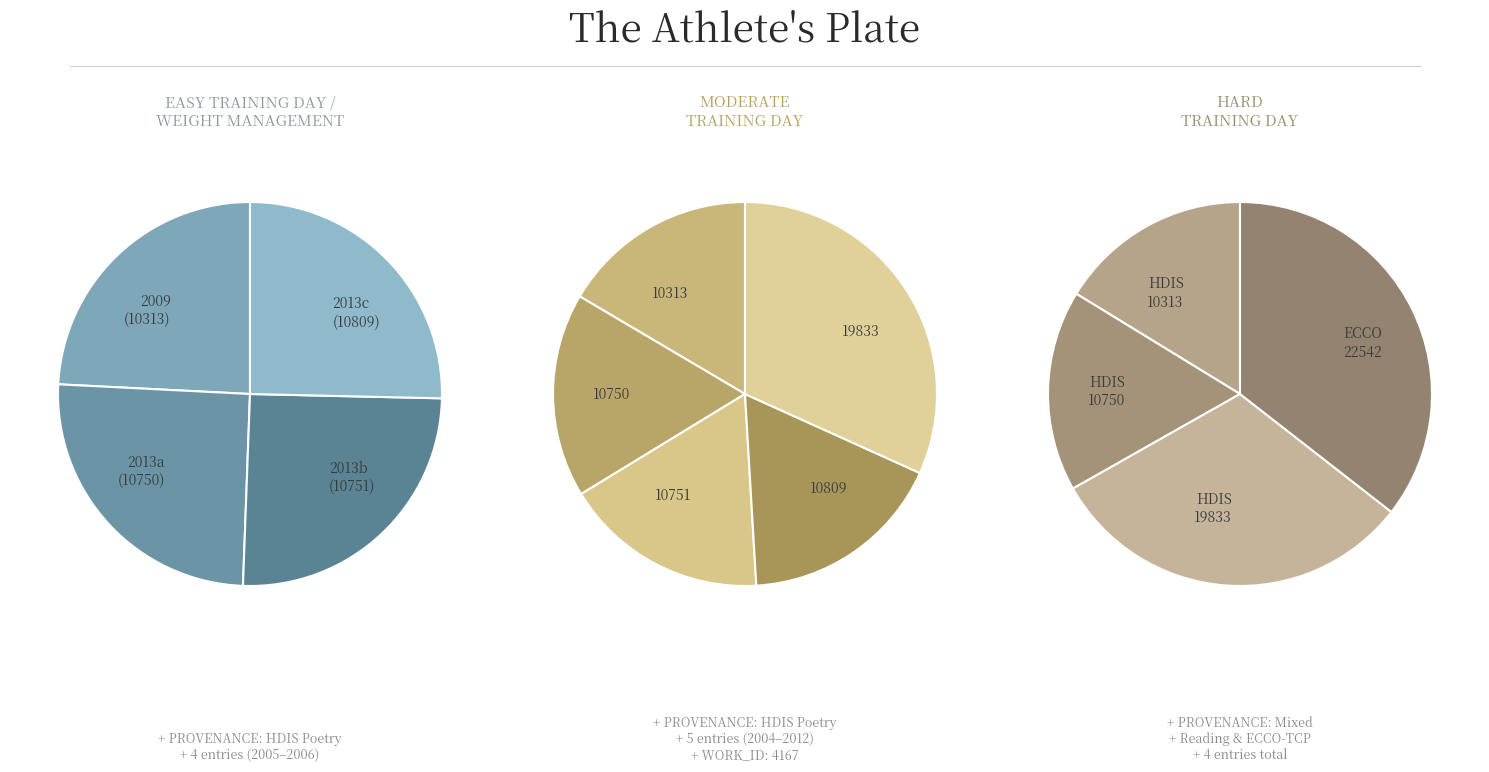

To the nearest percent, what portion does Searching in HDIS (Poetry) represent?

19%